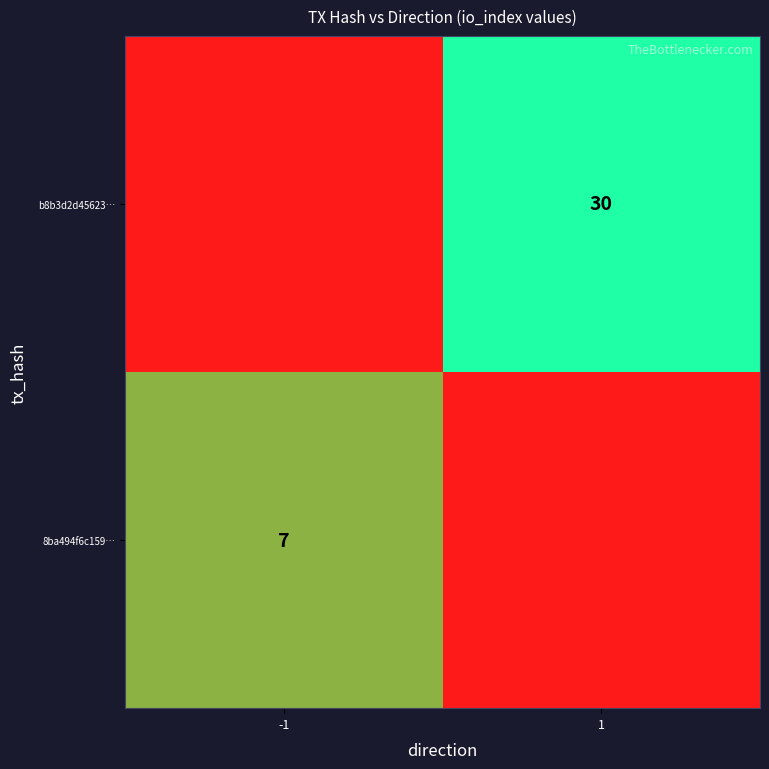

True or false: b8b3d2d45623… has a value of 30 at 1.

True